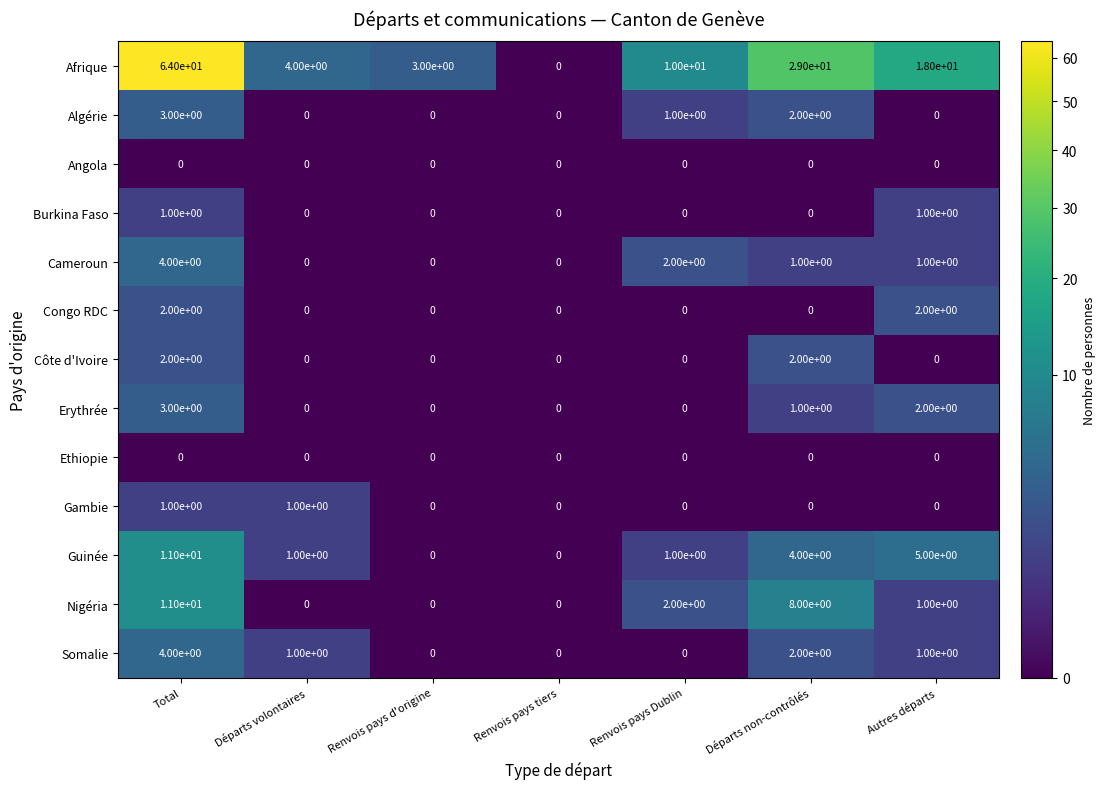

What is the maximum value shown in the chart?

64